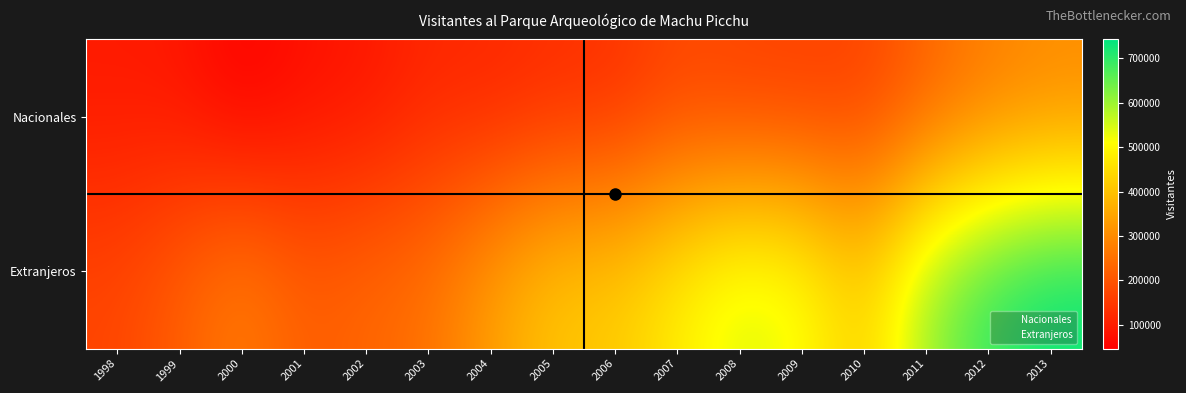

Count the number of categories in the chart.

16